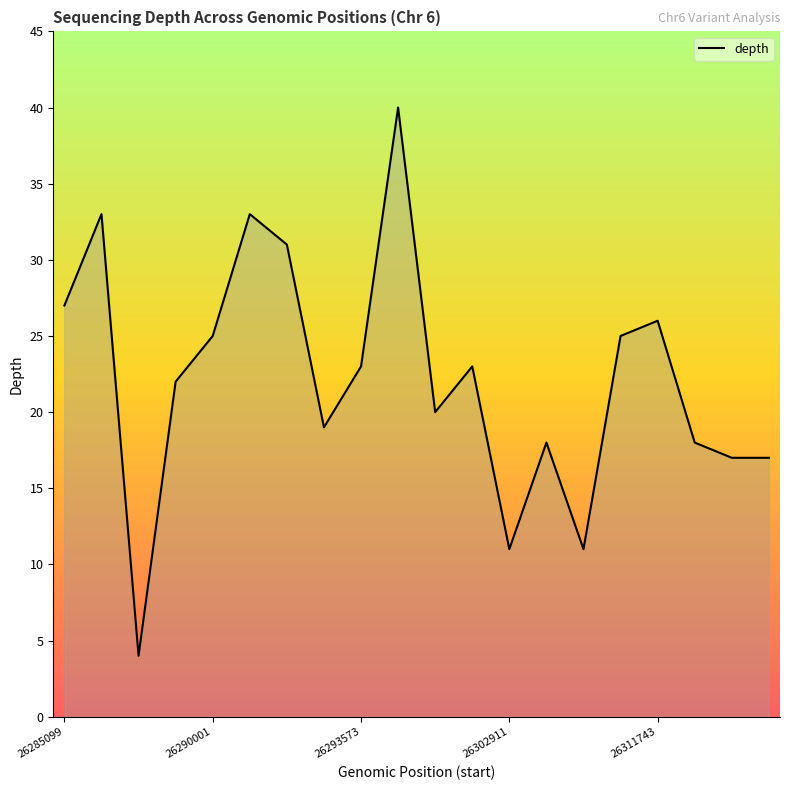

What is the maximum value shown in the chart?

40